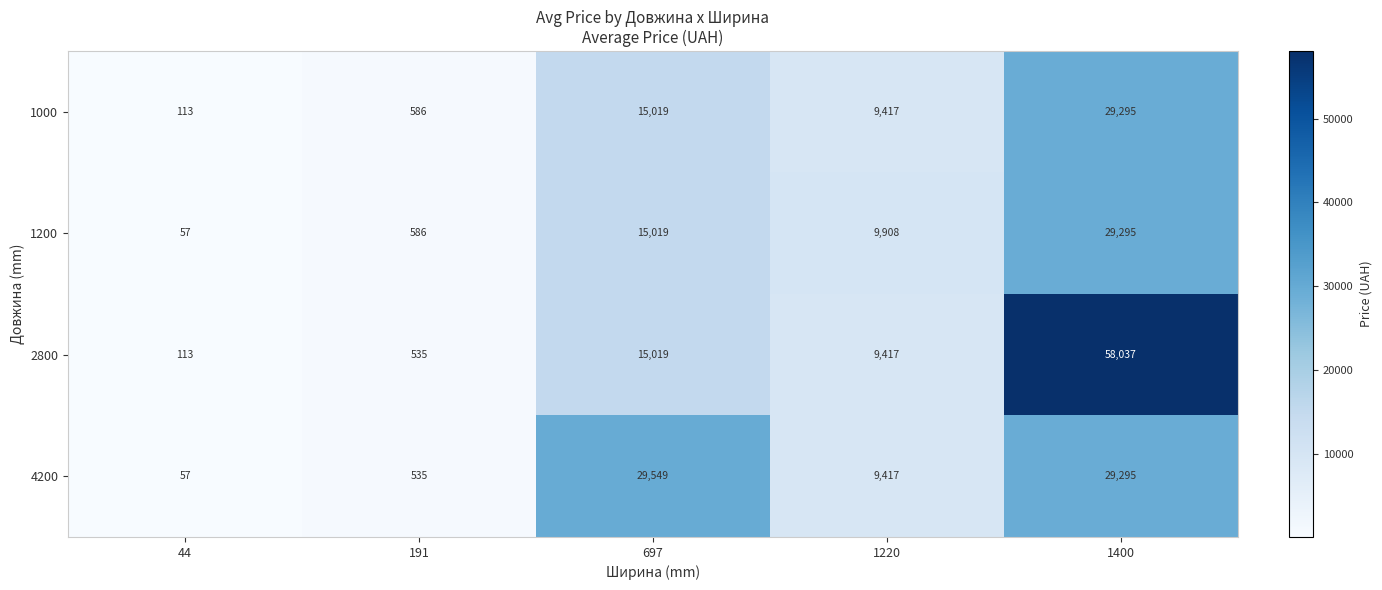

True or false: 1200 has a value of 15019 at 697.

True